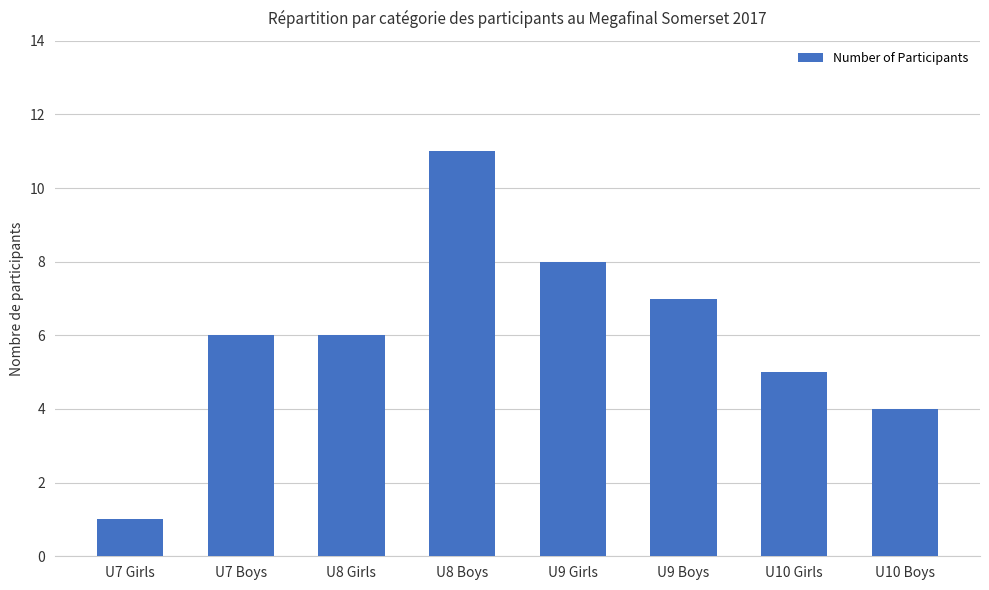

Is it true that the value at U8 Girls is 6?

True